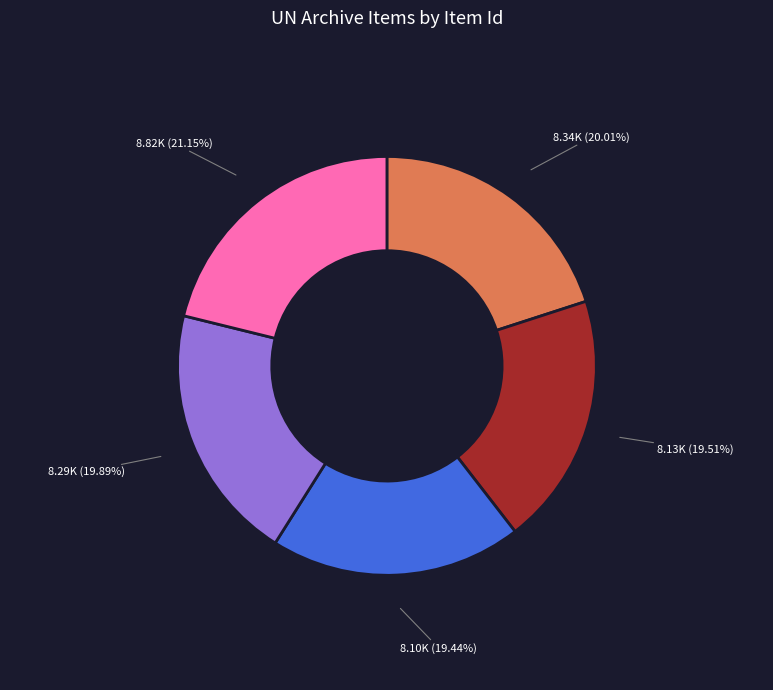

Count the number of slices in the pie.

5